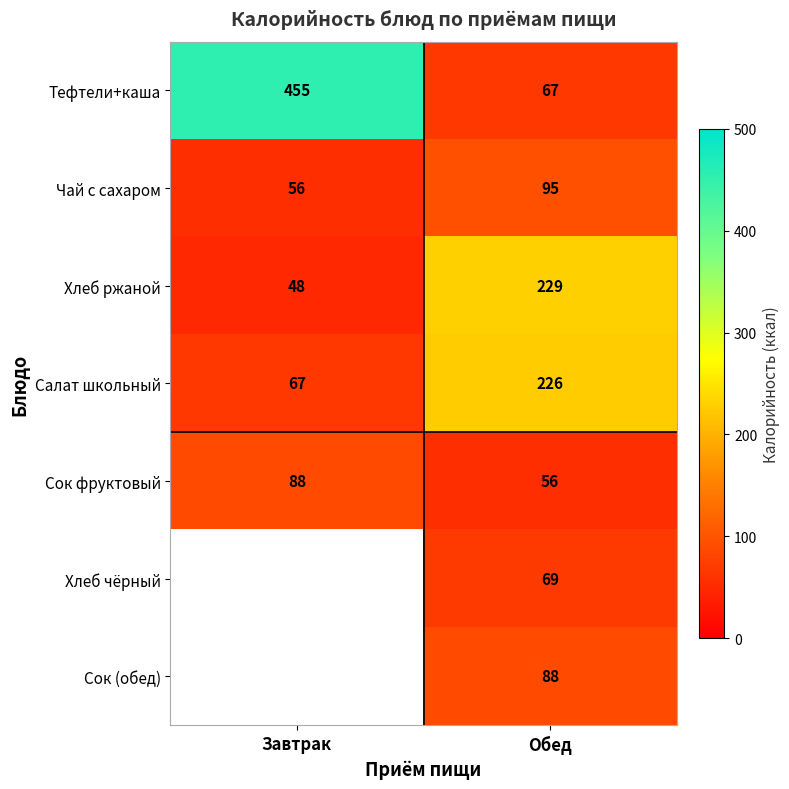

The value of Тефтели+каша at Завтрак is 455. True or false?

True